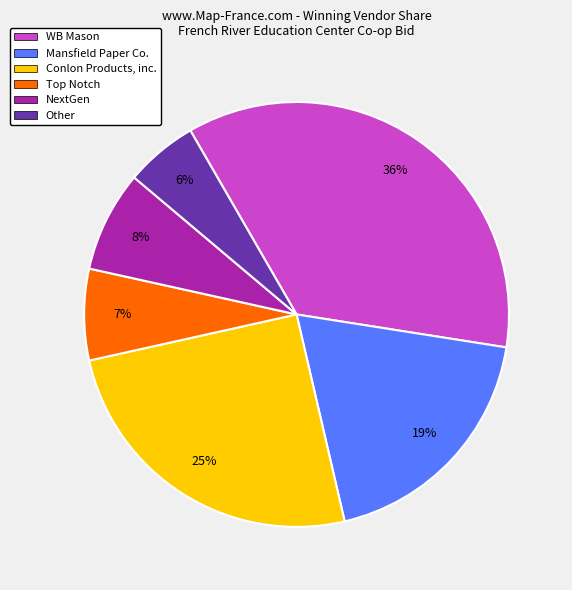

Combined, do Conlon Products, inc. and Other account for over 50%?

No